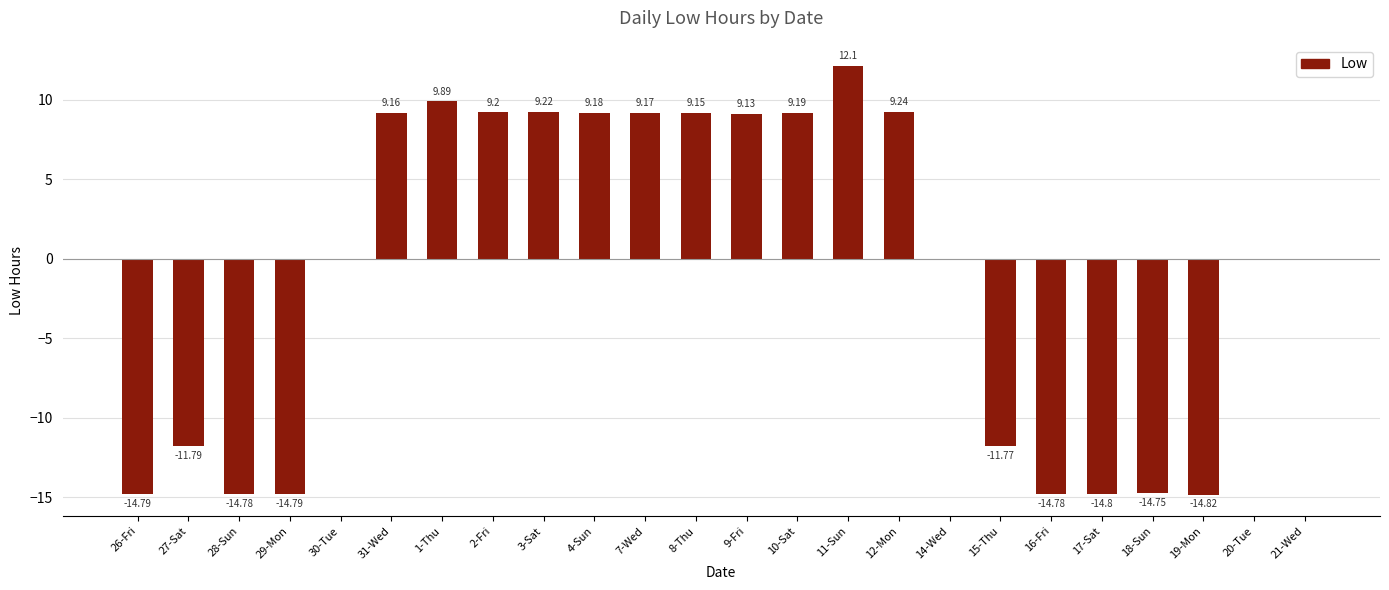

What is the sum of all values?

-22.4